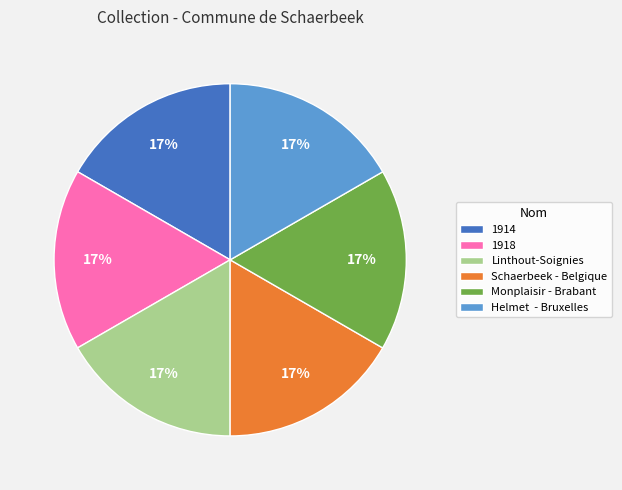

What is the ratio of the value at 1914 to the value at Schaerbeek - Belgique?

1.0